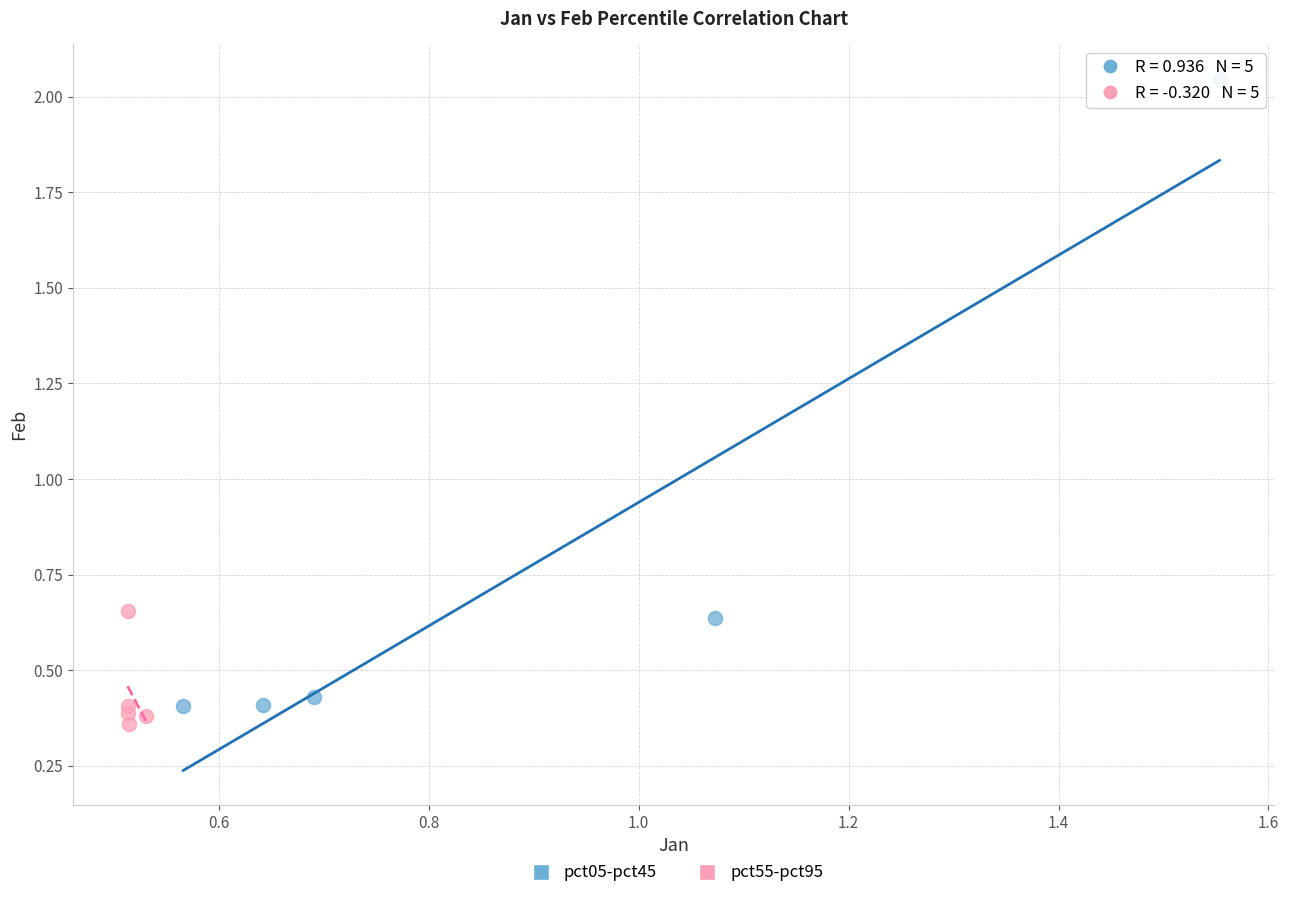

Which series has the largest Y range (max minus min)?

pct05-pct45